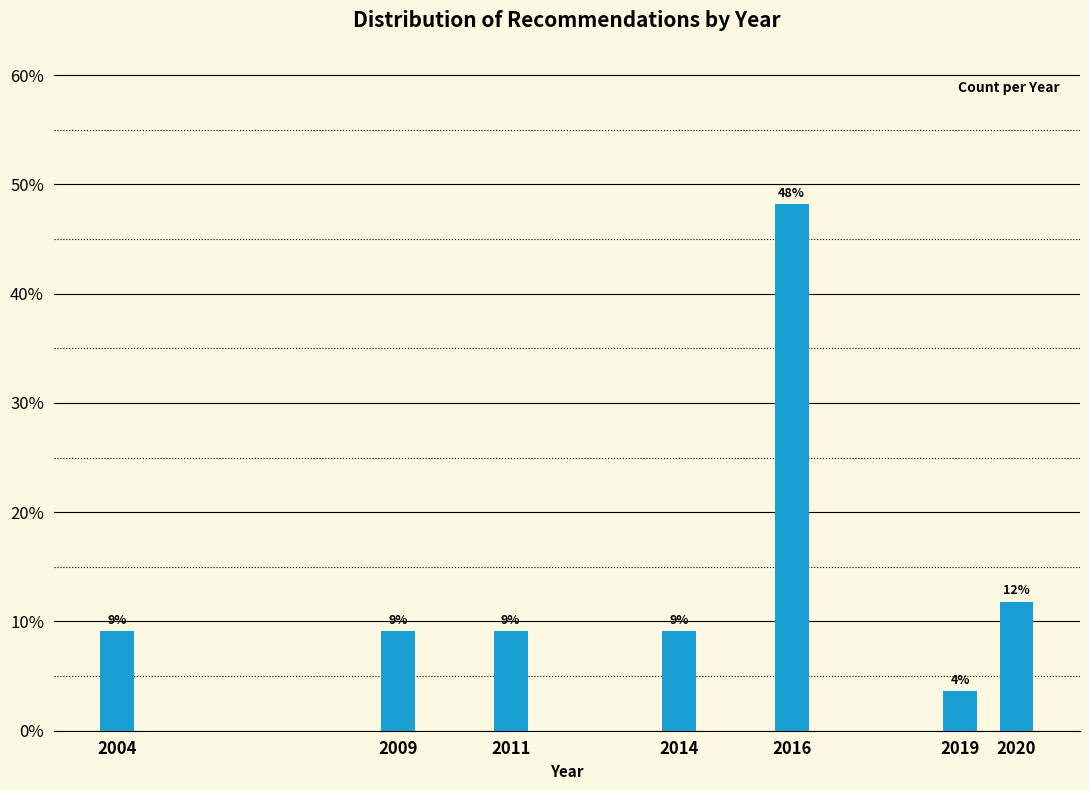

Does the chart contain any negative values?

No